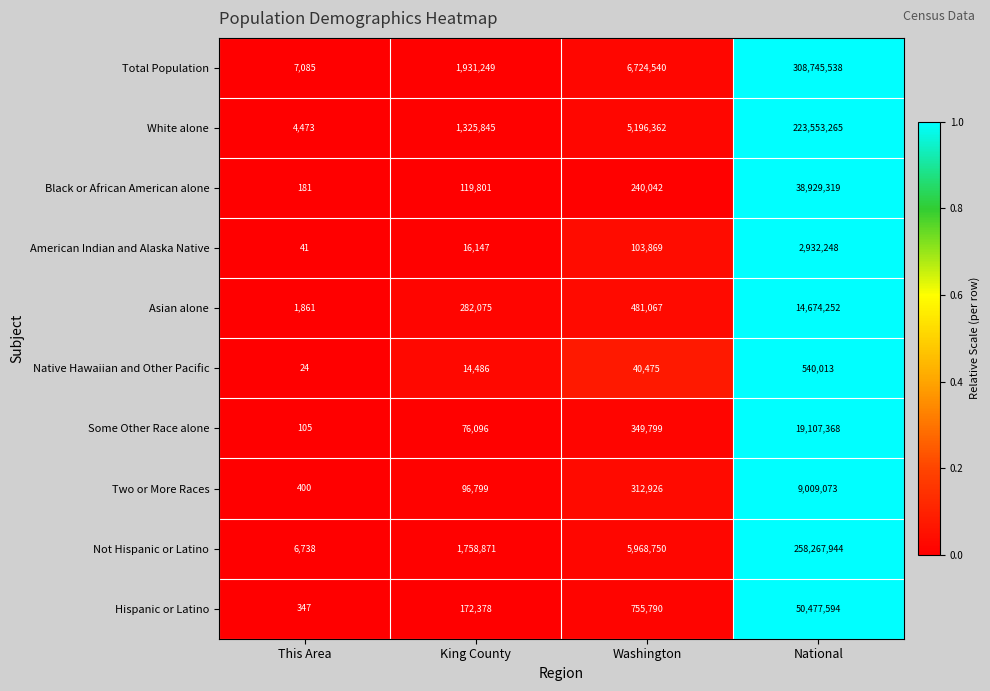

Is the value of Asian alone at King County greater than the value of Total Population at King County?

No